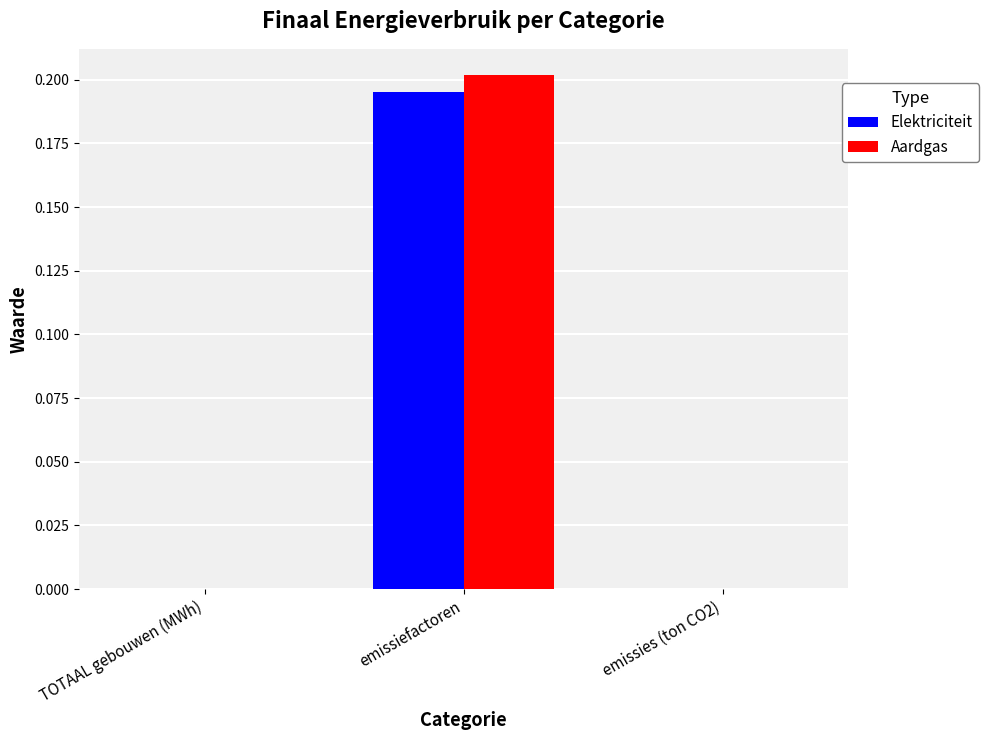

True or false: Aardgas has a value of 0.1 at TOTAAL gebouwen (MWh).

False